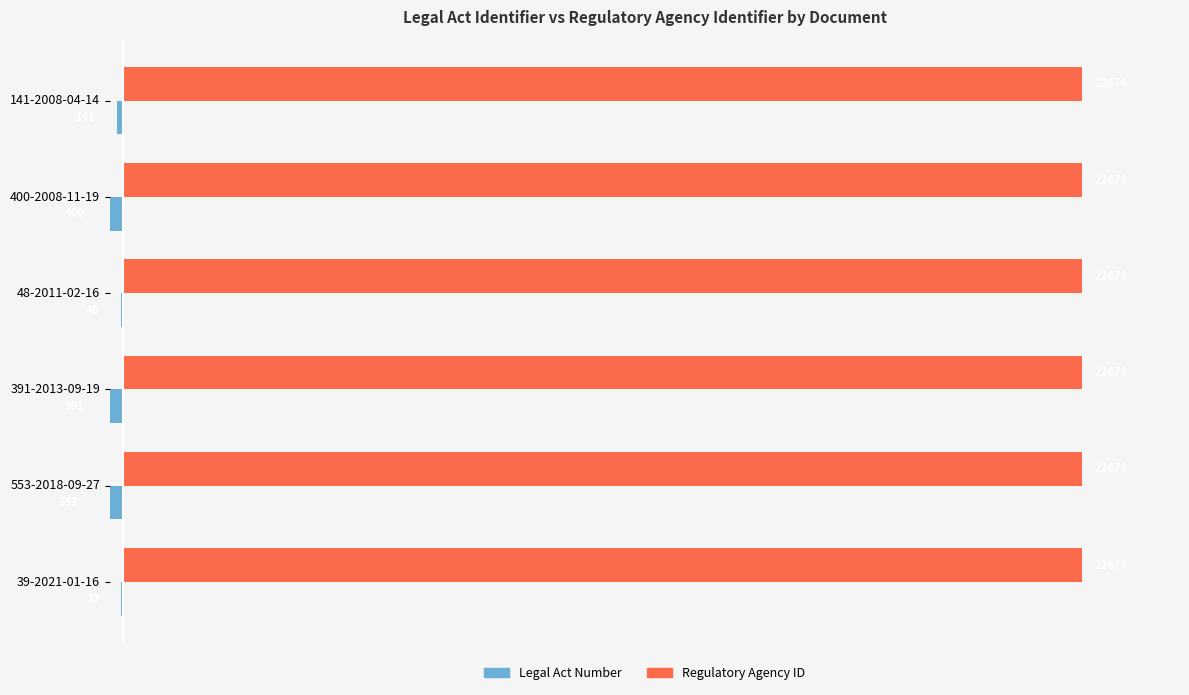

Are the bars horizontal?

Yes